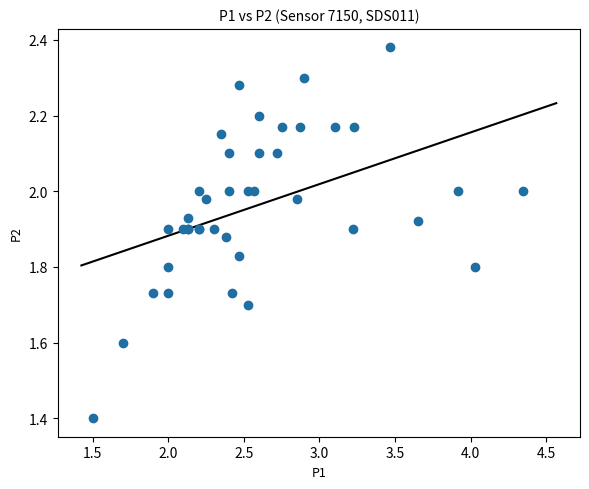

What Y value in the scatter plot is closest to 1?

1.4